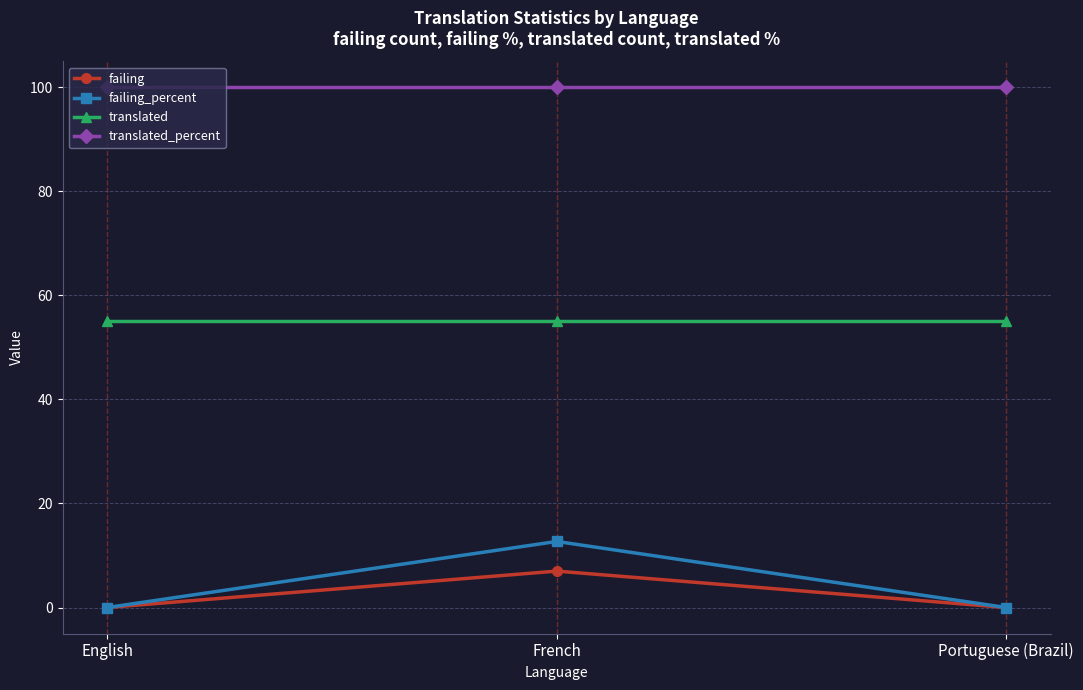

What is the label of the 3rd point from the left?

Portuguese (Brazil)